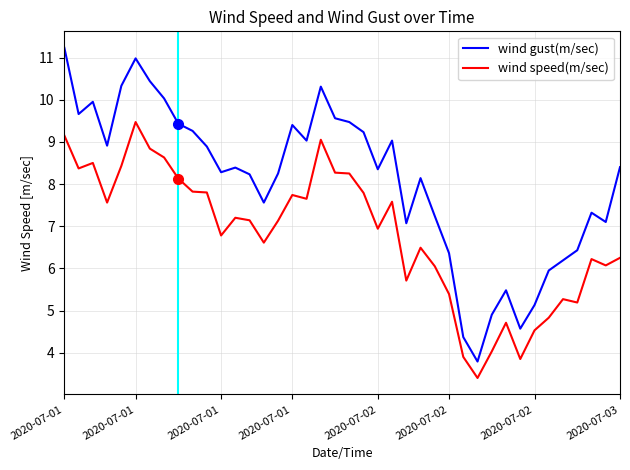

True or false: wind speed(m/sec) has more than 2 interior local peaks.

True